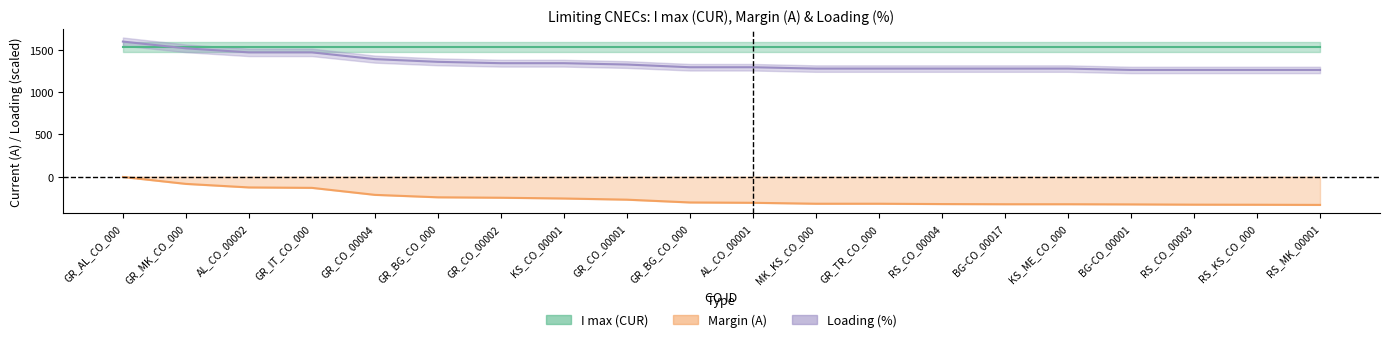

The Loading (%) series shows 837 at RS_MK_00001. True or false?

False